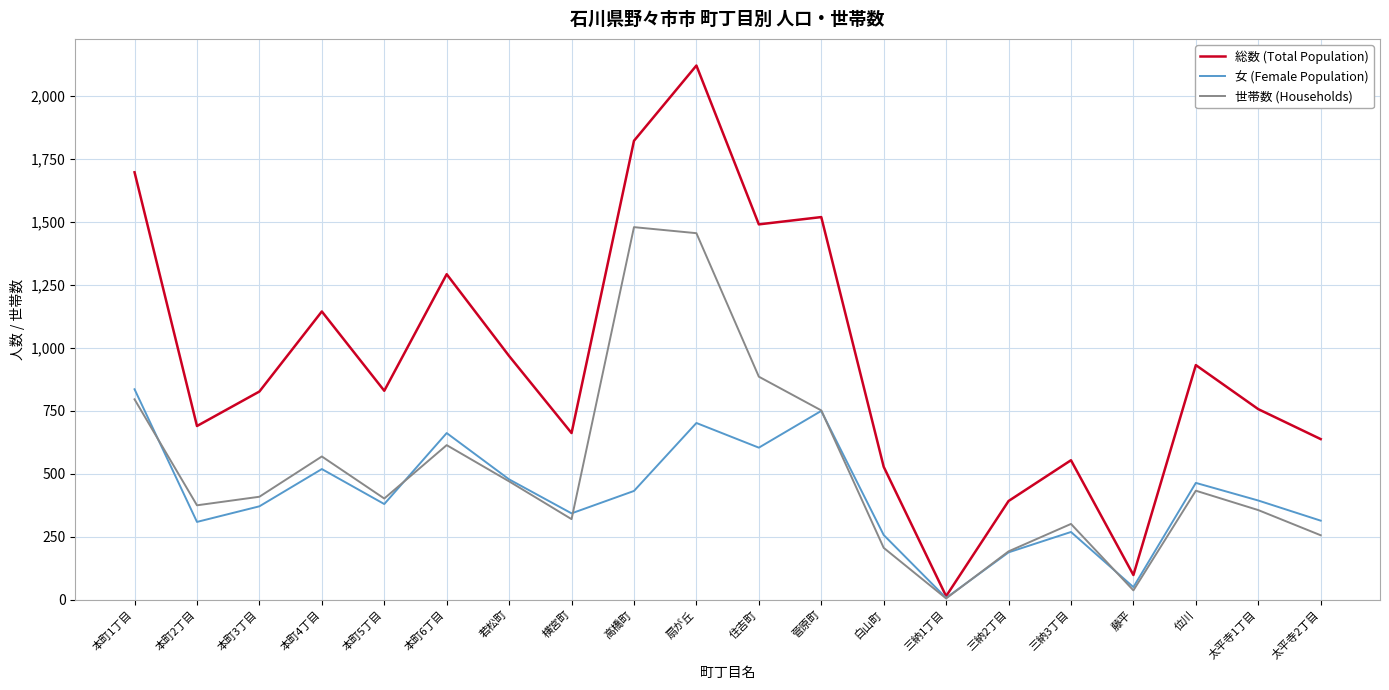

Which series has the widest spread of values?

総数 (Total Population)